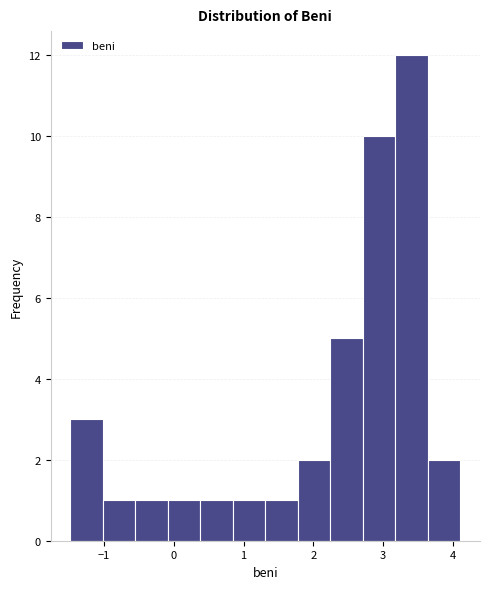

Over which range of the x-axis is the bar tallest?

3.2 to 3.6